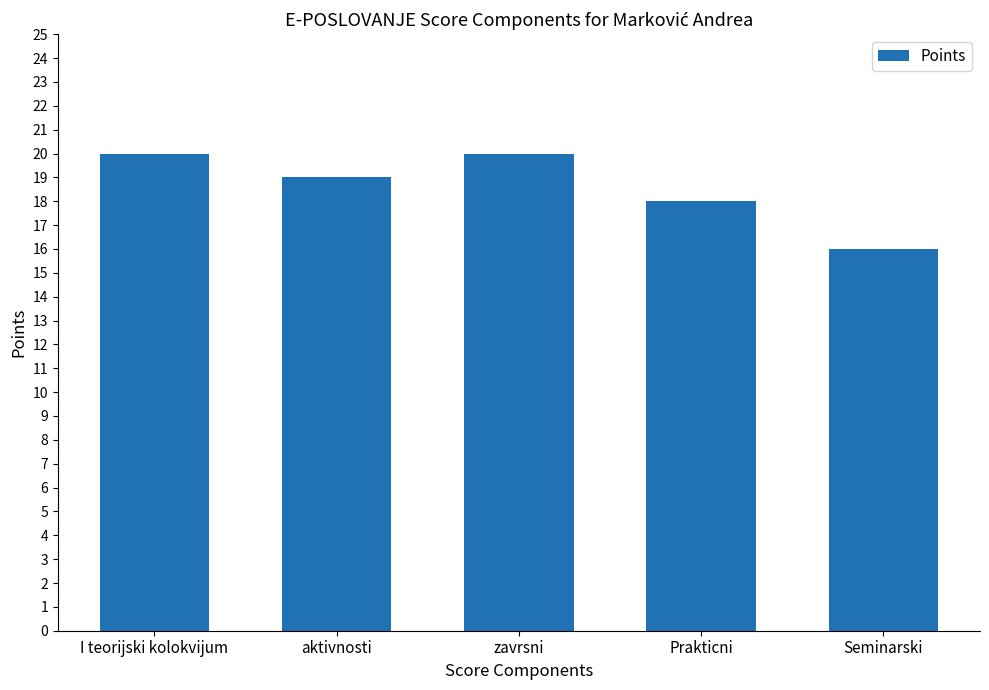

What is the value of the 1st bar from the left?

20